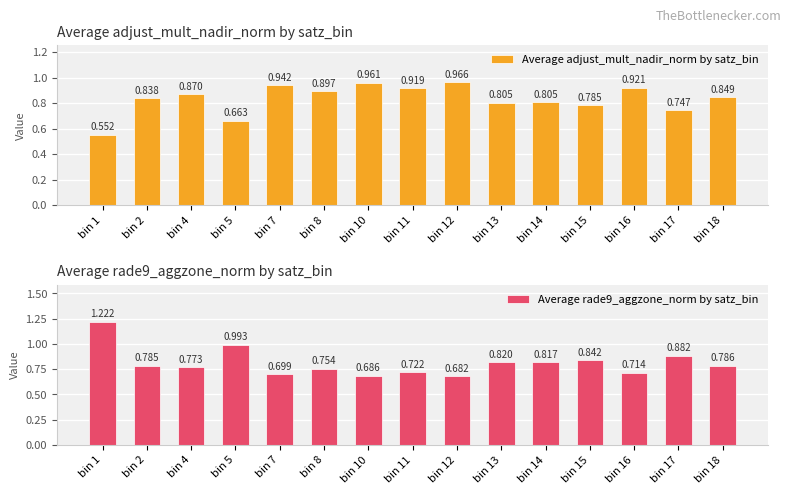

List the labels in order of Average adjust_mult_nadir_norm by satz_bin value, largest first.

bin 12, bin 10, bin 7, bin 16, bin 11, bin 8, bin 4, bin 18, bin 2, bin 14, bin 13, bin 15, bin 17, bin 5, bin 1